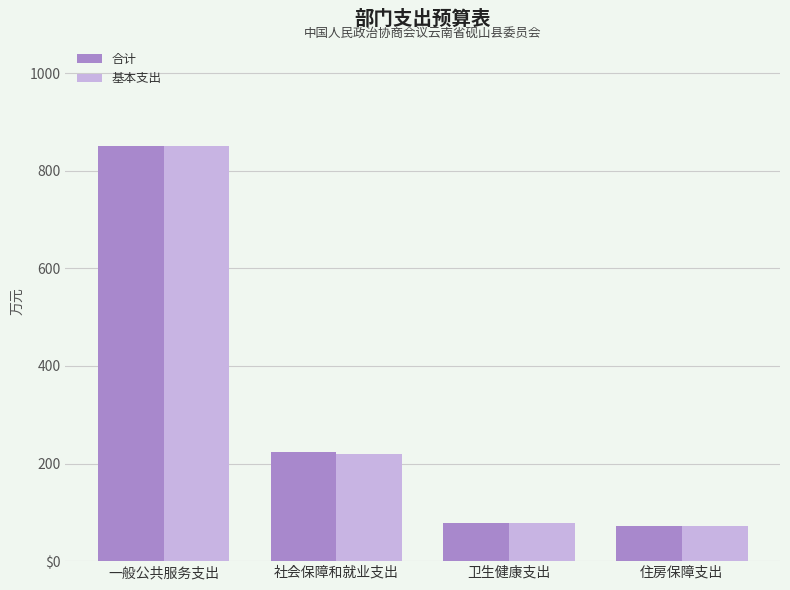

What are all the series names shown in the legend?

合计, 基本支出